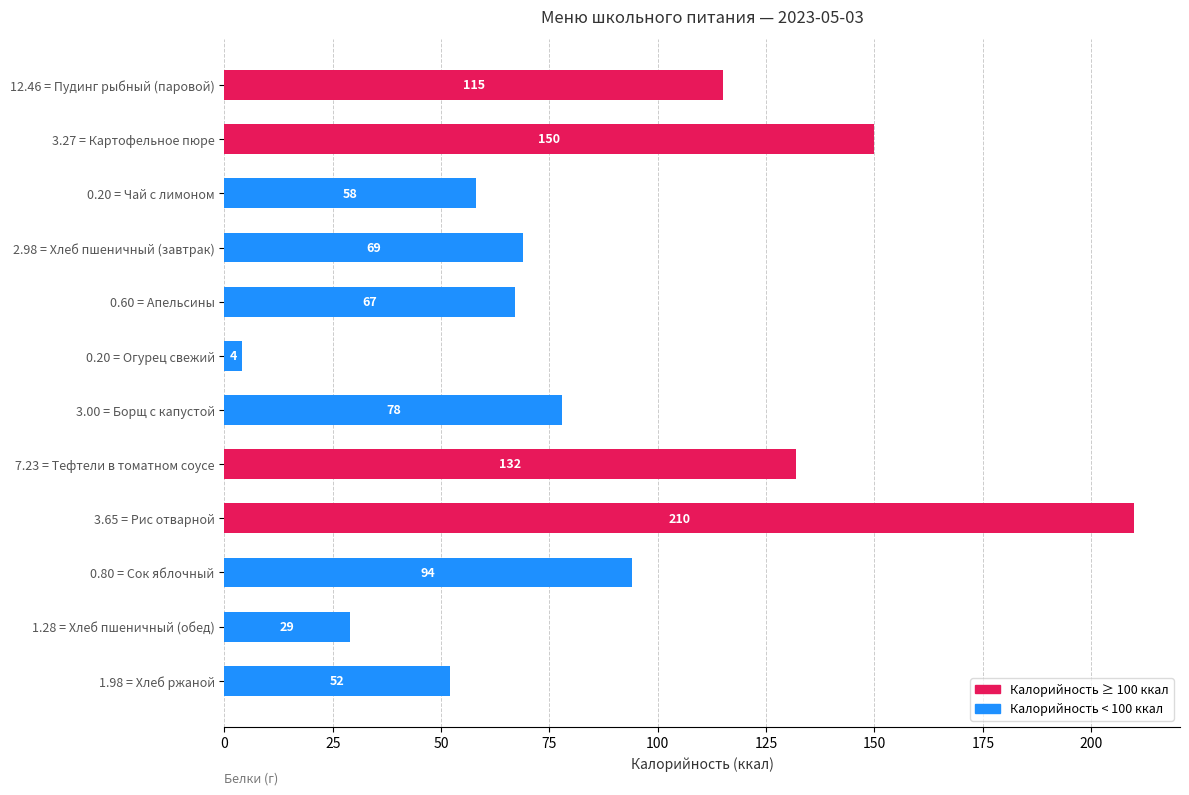

Does the chart contain stacked bars?

No